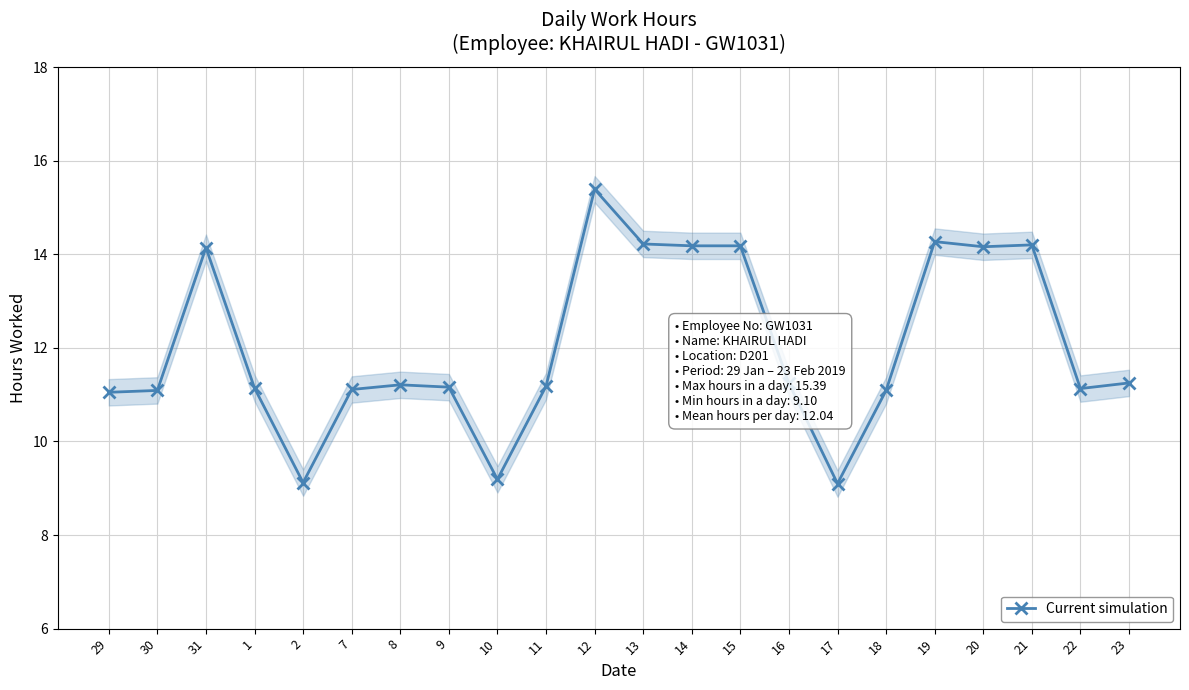

Approximately how many times larger is the value at 2 compared to 21?

0.6